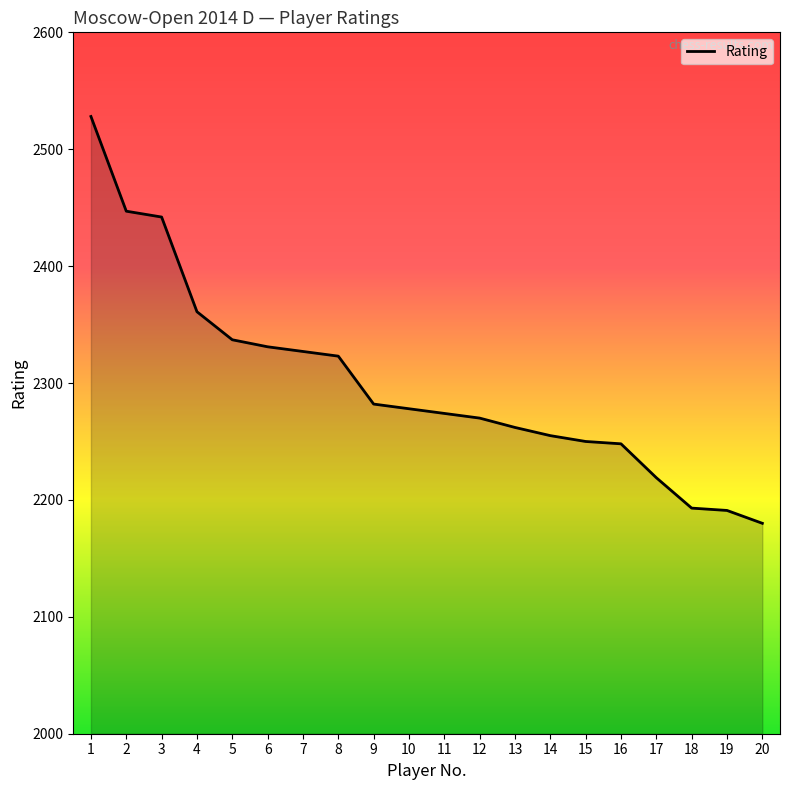

What is the minimum value shown in the chart?

2180